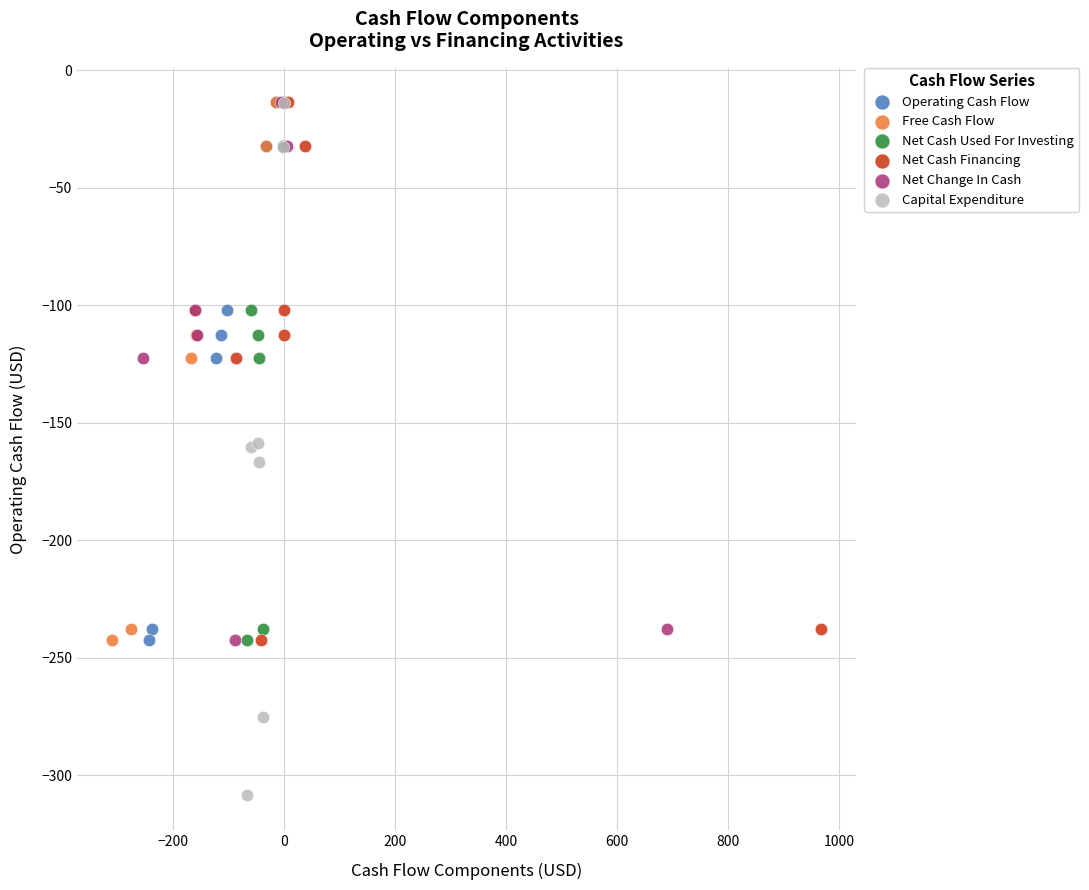

What are all the series names shown in the legend?

Operating Cash Flow, Free Cash Flow, Net Cash Used For Investing, Net Cash Financing, Net Change In Cash, Capital Expenditure